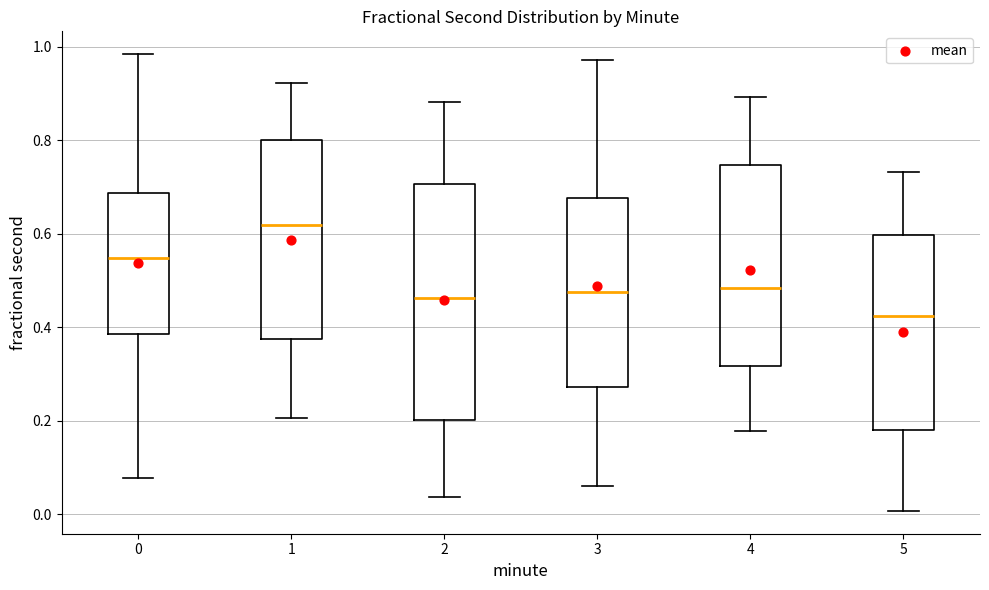

Reading left to right, read every box against the y-axis: the position of its median line, the range the box covers, and the ends of its whiskers. The values are not printed on the chart, so give them approximately, as read against the axis.

0: median 0.54, box 0.38 to 0.68, whiskers 0.08 to 0.98
1: median 0.62, box 0.38 to 0.80, whiskers 0.20 to 0.92
2: median 0.46, box 0.20 to 0.70, whiskers 0.04 to 0.88
3: median 0.48, box 0.28 to 0.68, whiskers 0.06 to 0.98
4: median 0.48, box 0.32 to 0.74, whiskers 0.18 to 0.90
5: median 0.42, box 0.18 to 0.60, whiskers 0.00 to 0.74